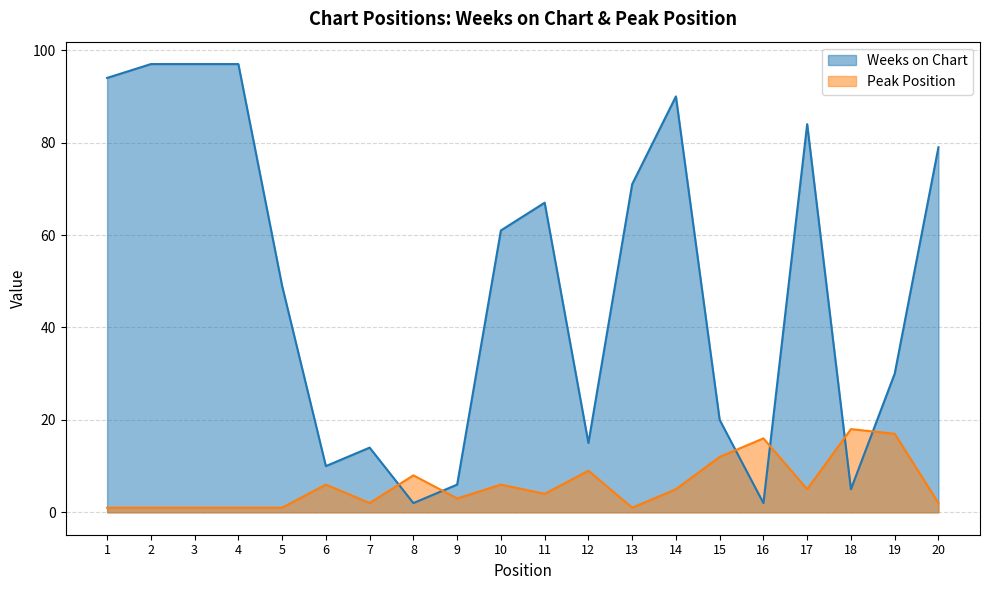

What is the value of the Weeks on Chart point at the 8th from the left?

2